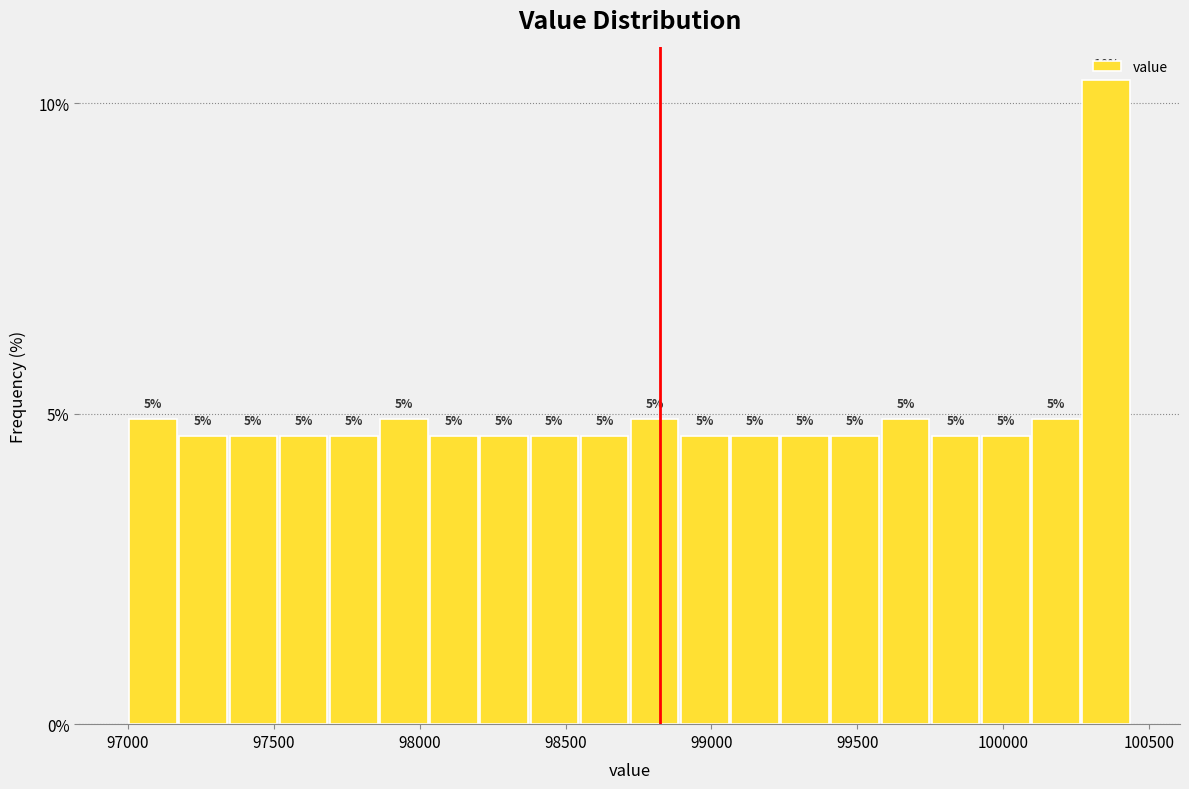

Around what value on the x-axis is the tallest bar? Give the approximate position of its centre, as read against the axis.

100350